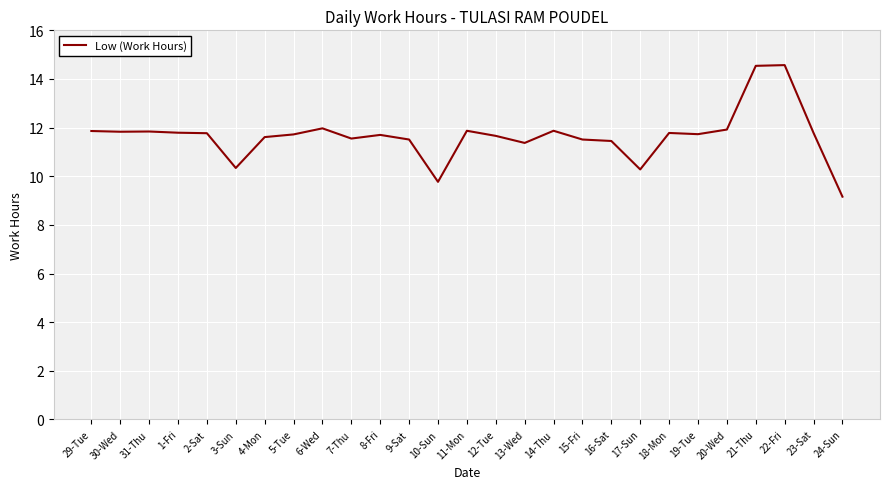

What is the difference between the values at 8-Fri and 20-Wed?

0.2